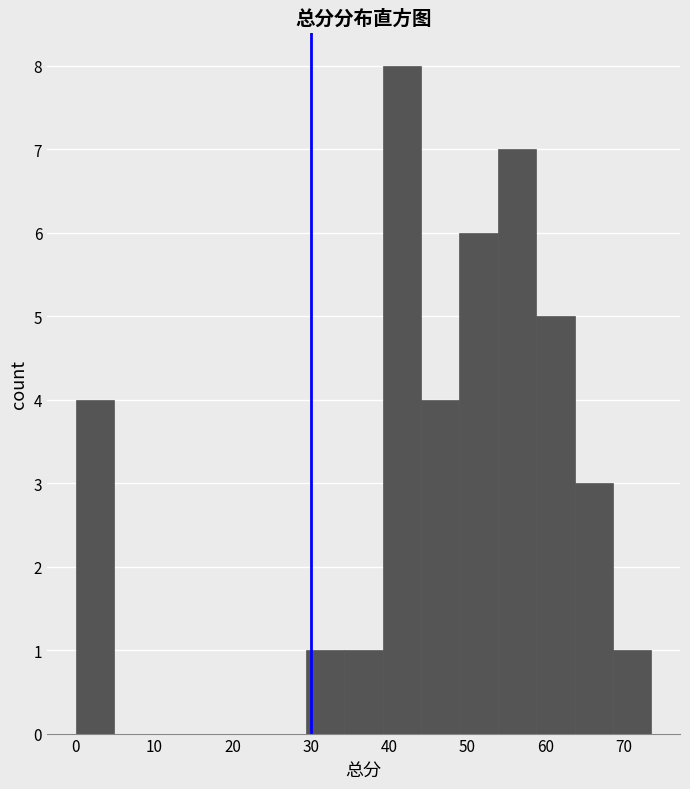

Reading left to right, transcribe this chart: for each bar, give the range it covers on the x-axis and its height. Neither the bar edges nor the heights are printed on the chart, so give them approximately, as read against the axes.

0.0 to 4.9: 4
4.9 to 9.8: 0
9.8 to 14.7: 0
14.7 to 19.6: 0
19.6 to 24.5: 0
24.5 to 29.4: 0
29.4 to 34.3: 1
34.3 to 39.2: 1
39.2 to 44.1: 8
44.1 to 49.0: 4
49.0 to 53.9: 6
53.9 to 58.8: 7
58.8 to 63.7: 5
63.7 to 68.6: 3
68.6 to 73.5: 1